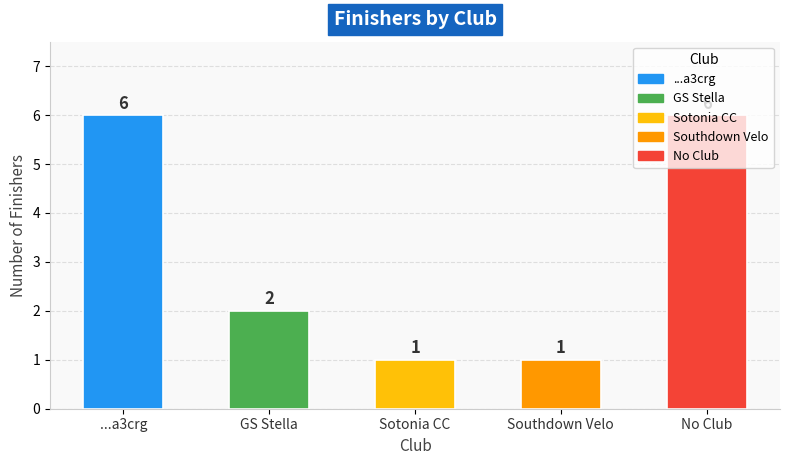

At which label is the value closest to 3?

GS Stella